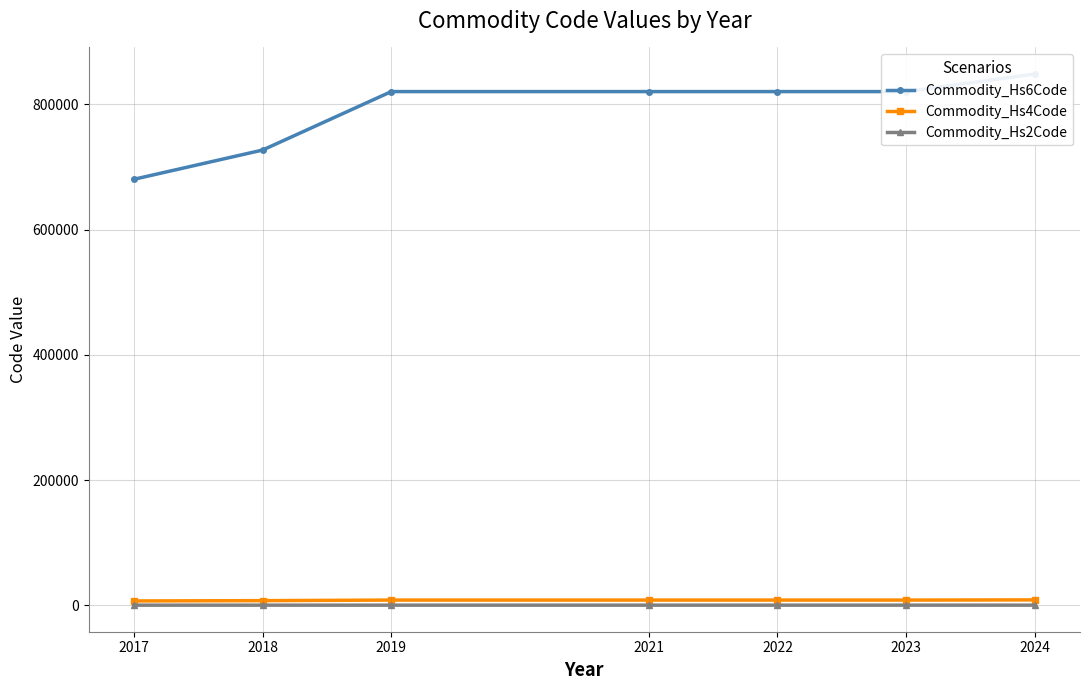

True or false: Commodity_Hs2Code and Commodity_Hs6Code intersect in this chart.

False